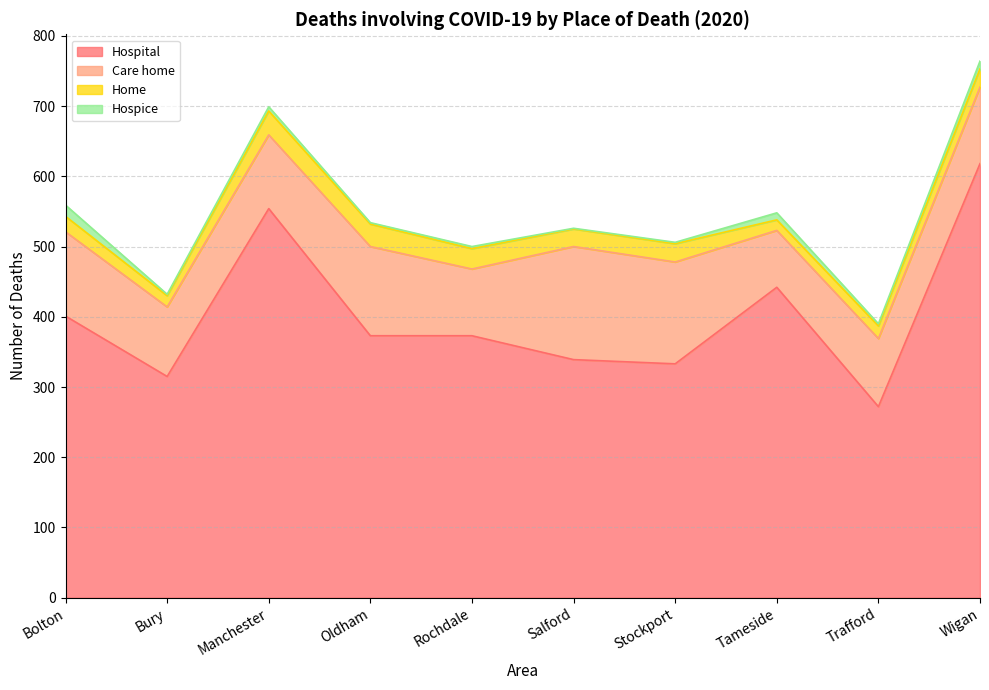

Is it true that Hospice equals 1 at Bury?

False